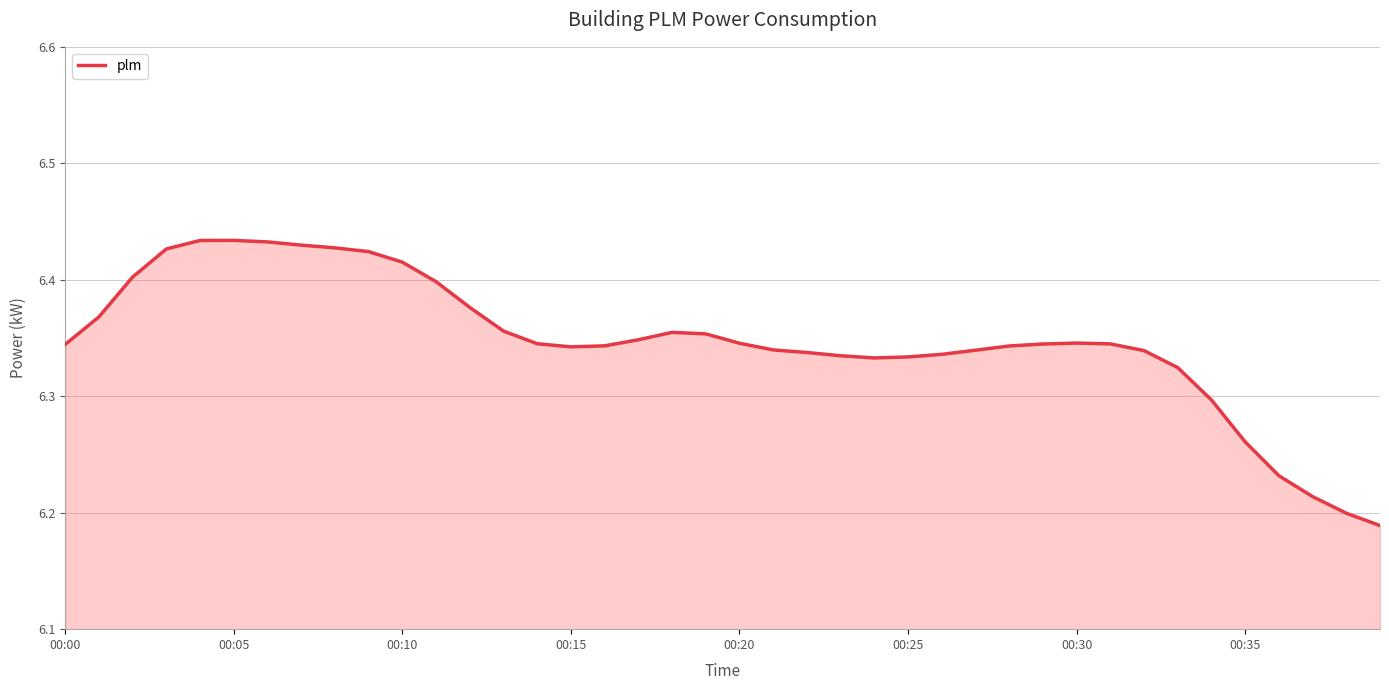

Reading left to right, extract all data points from this chart.

6.3	6.4	6.4	6.4	6.4	6.4	6.4	6.4	6.4	6.4	6.4	6.4	6.4	6.4	6.3	6.3	6.3	6.3	6.4	6.4	6.3	6.3	6.3	6.3	6.3	6.3	6.3	6.3	6.3	6.3	6.3	6.3	6.3	6.3	6.3	6.3	6.2	6.2	6.2	6.2